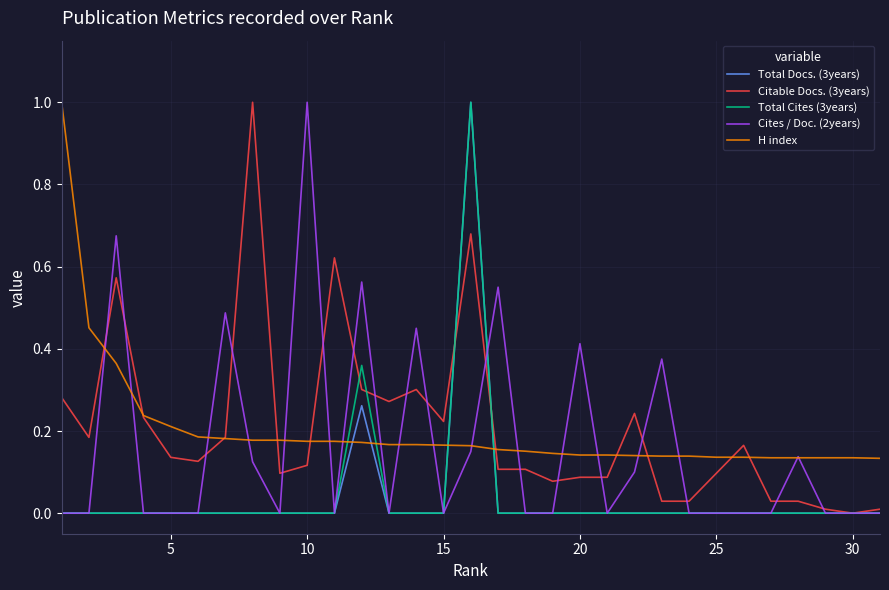

What is the greatest value displayed?

1.0